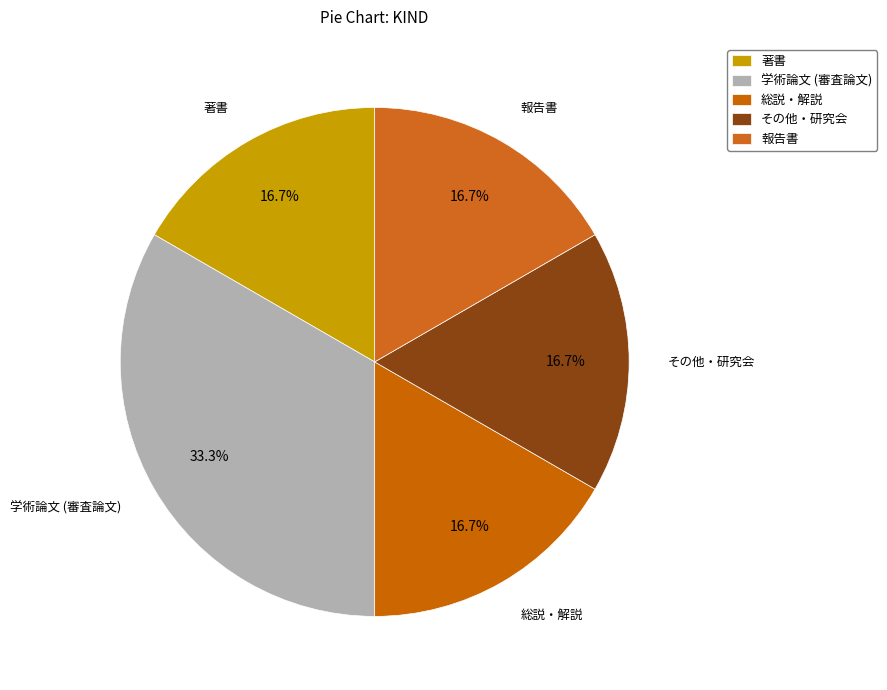

What is the ratio of the value at 報告書 to the value at その他・研究会?

1.0